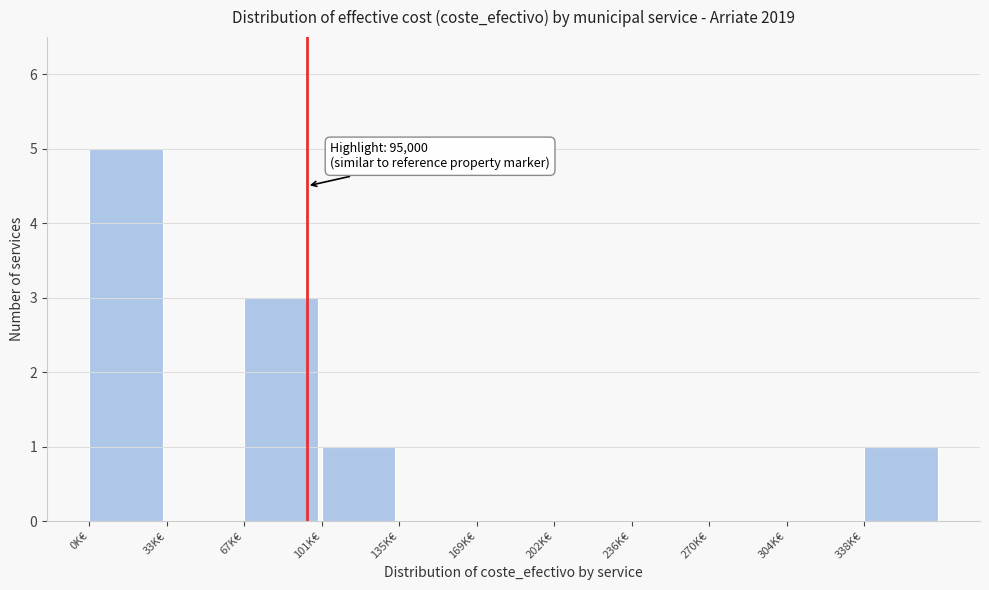

Reading left to right, what are all the values shown in this chart?

0K€=5	33K€=0	67K€=3	101K€=1	135K€=0	169K€=0	202K€=0	236K€=0	270K€=0	304K€=0	338K€=1